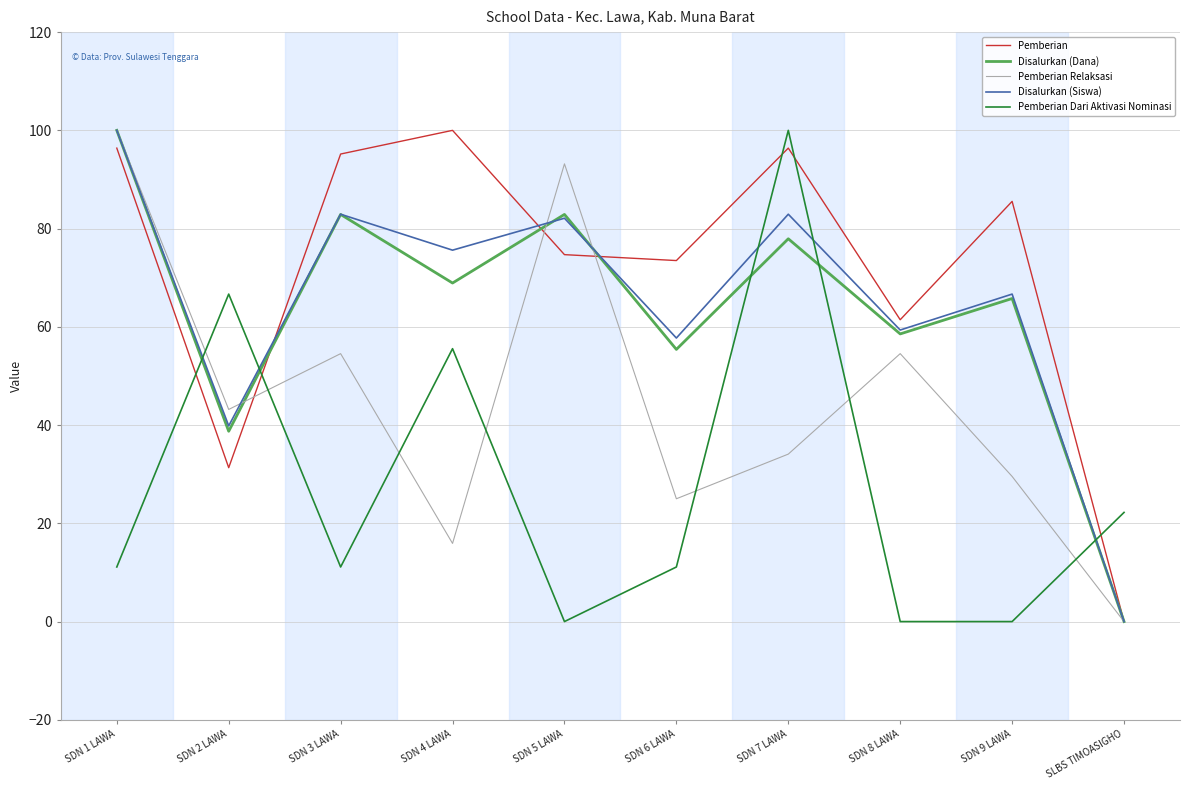

At which label does Pemberian reach its minimum?

SLBS TIMOASIGHO